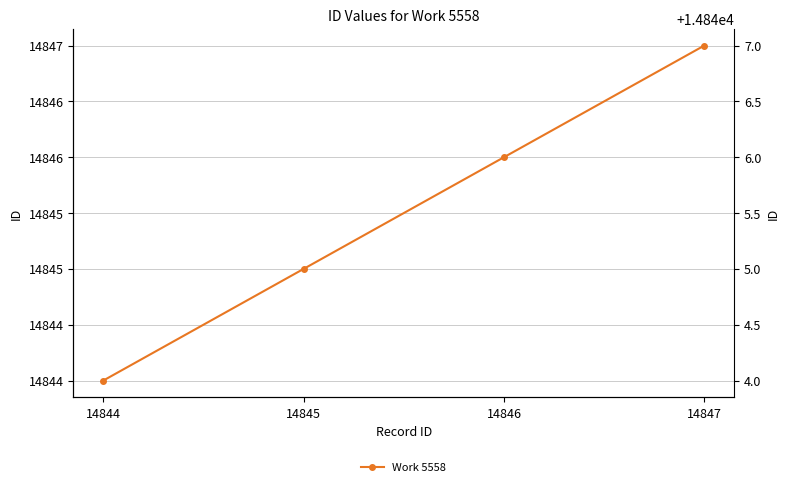

True or false: there are more than 1 points higher than both neighbors.

False